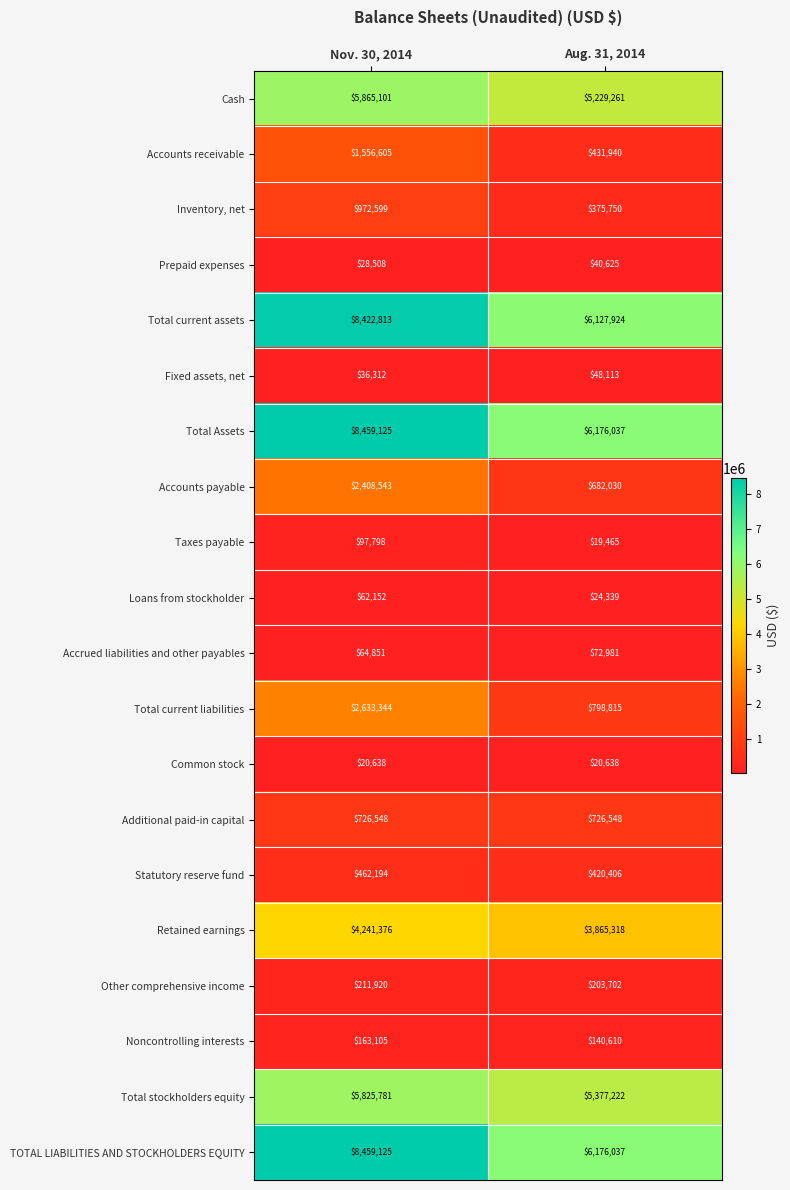

Is it true that Cash equals 1636032 at Aug. 31, 2014?

False